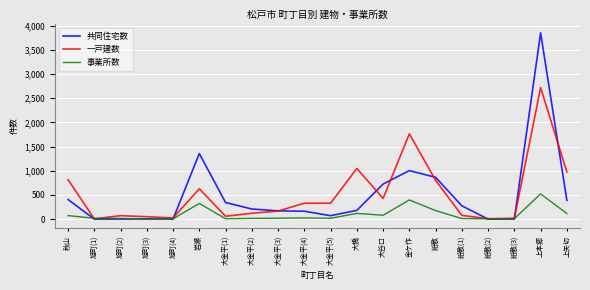

What is the highest value of the 事業所数 series?

521